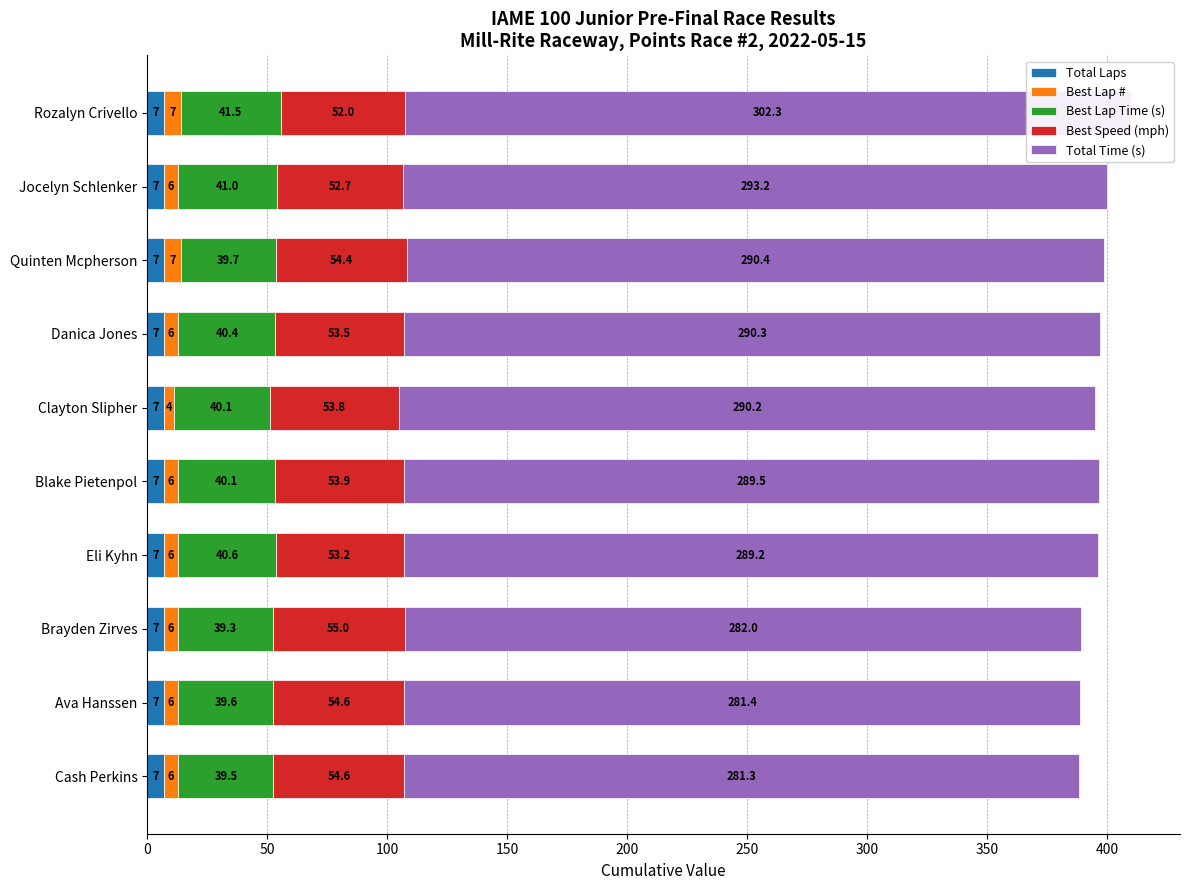

Are the bars horizontal?

Yes